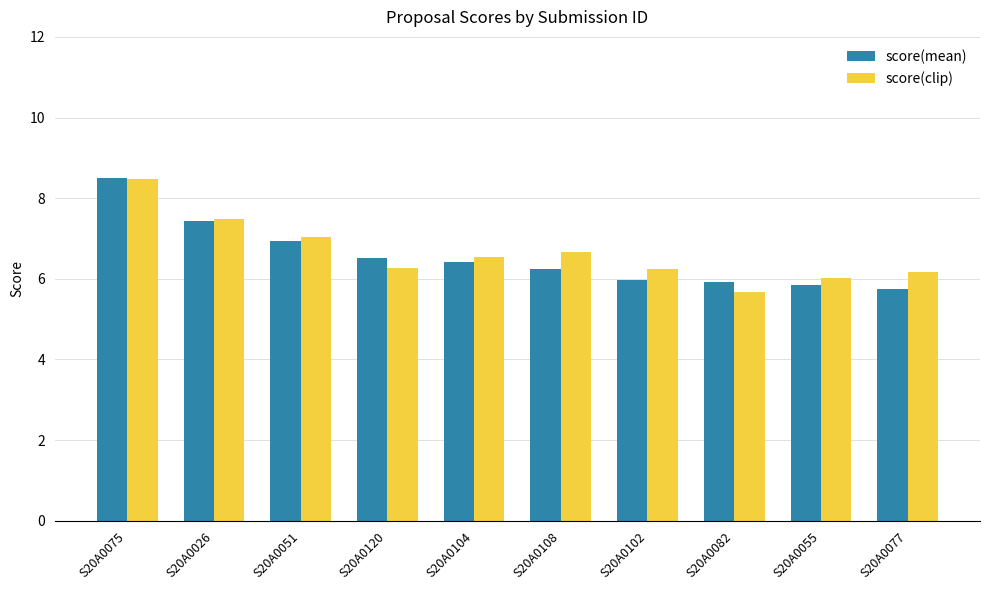

Between S20A0026 and S20A0120, which series saw the biggest shift?

score(clip)